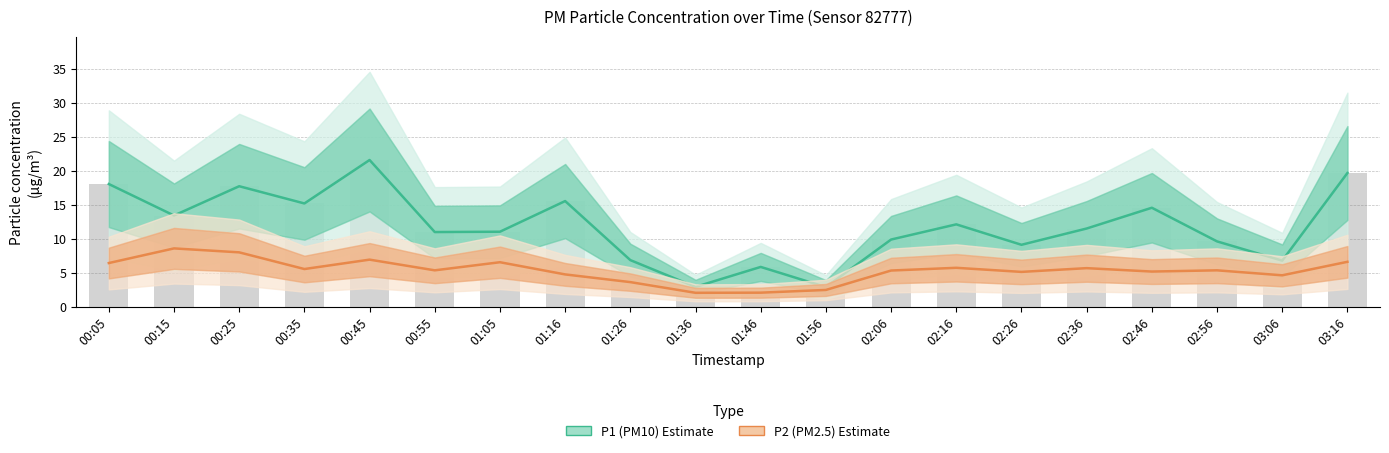

At how many categories does at least one series exceed 6?

17